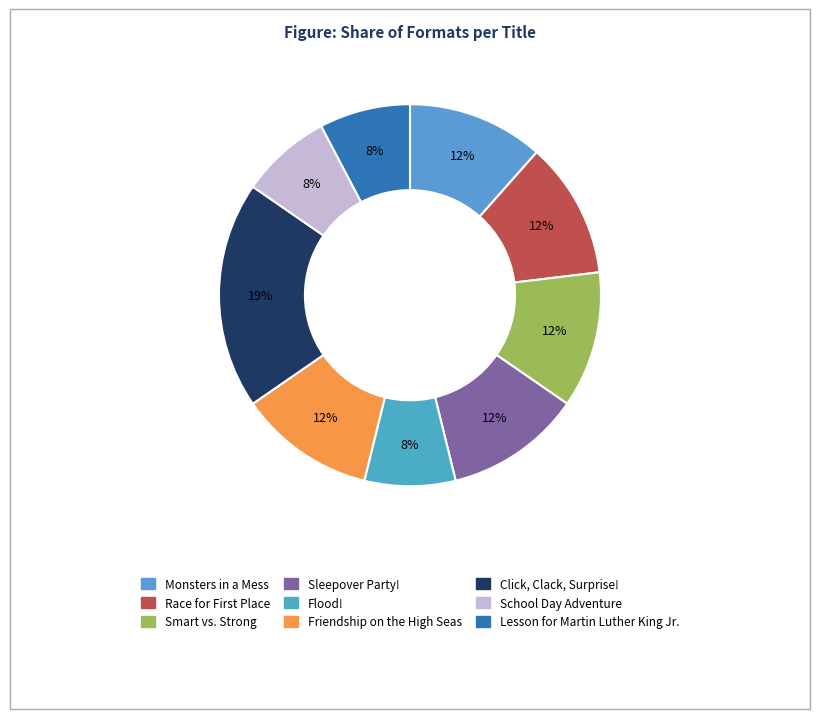

Which has a higher value, Friendship on the High Seas or Lesson for Martin Luther King Jr.?

Friendship on the High Seas